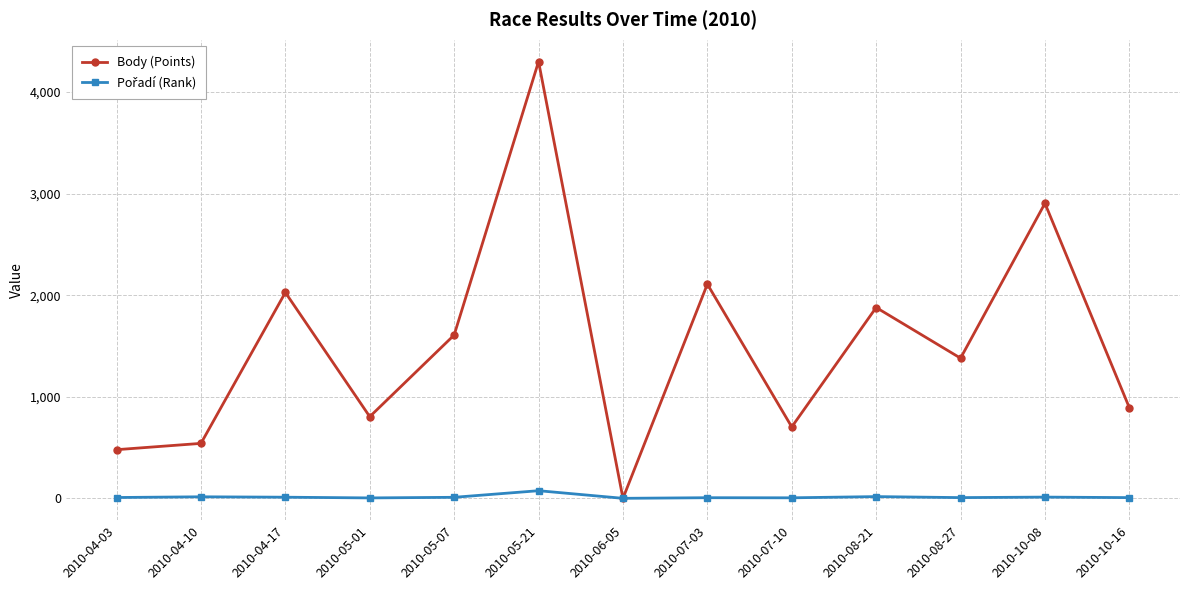

Between 2010-08-27 and 2010-10-08, which series saw the biggest shift?

Body (Points)